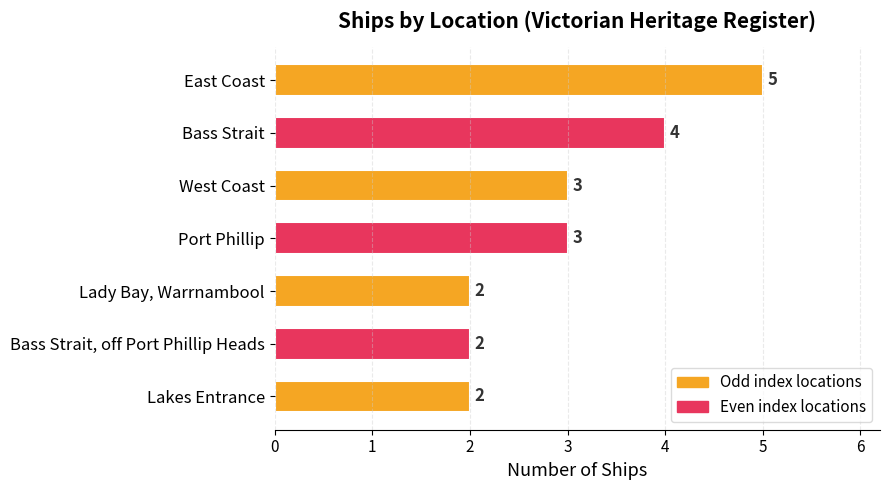

What is the difference between the maximum and second lowest values?

3